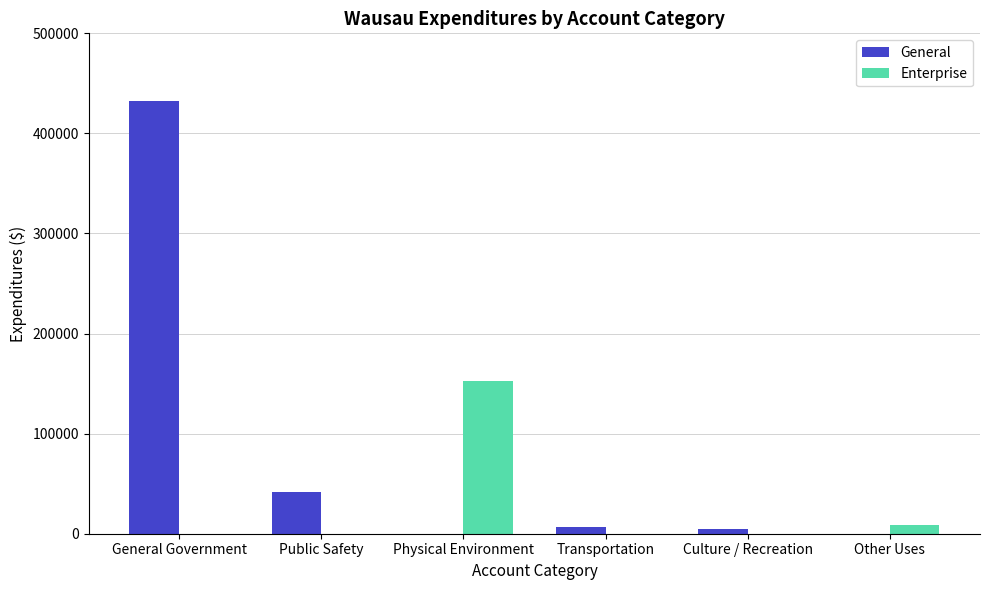

The Enterprise series shows 73249 at Transportation. True or false?

False